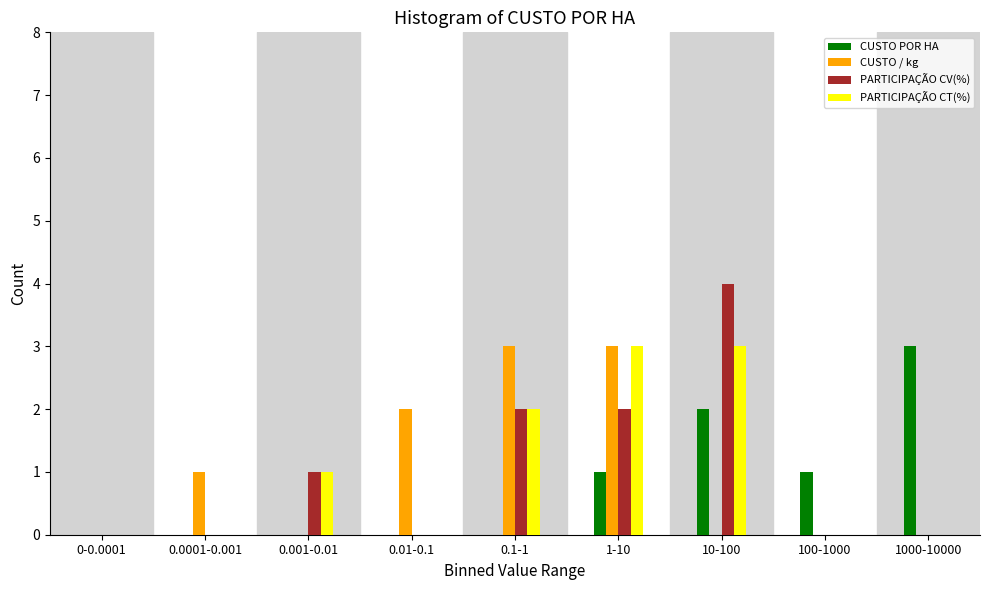

What is the sum of all CUSTO POR HA values?

7